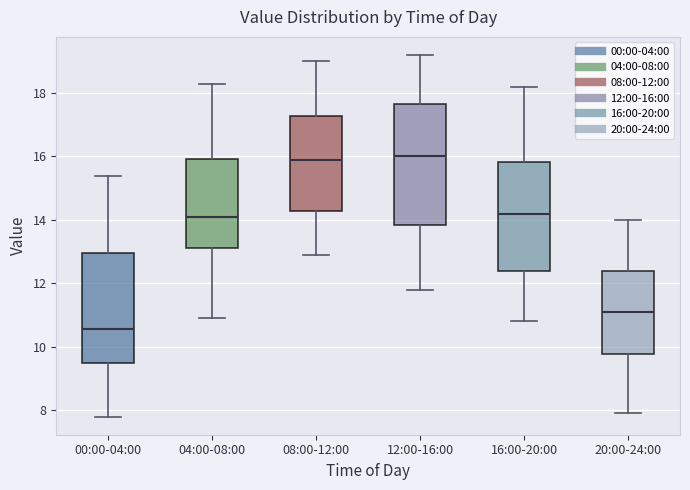

Which box's median line is the lowest?

00:00-04:00